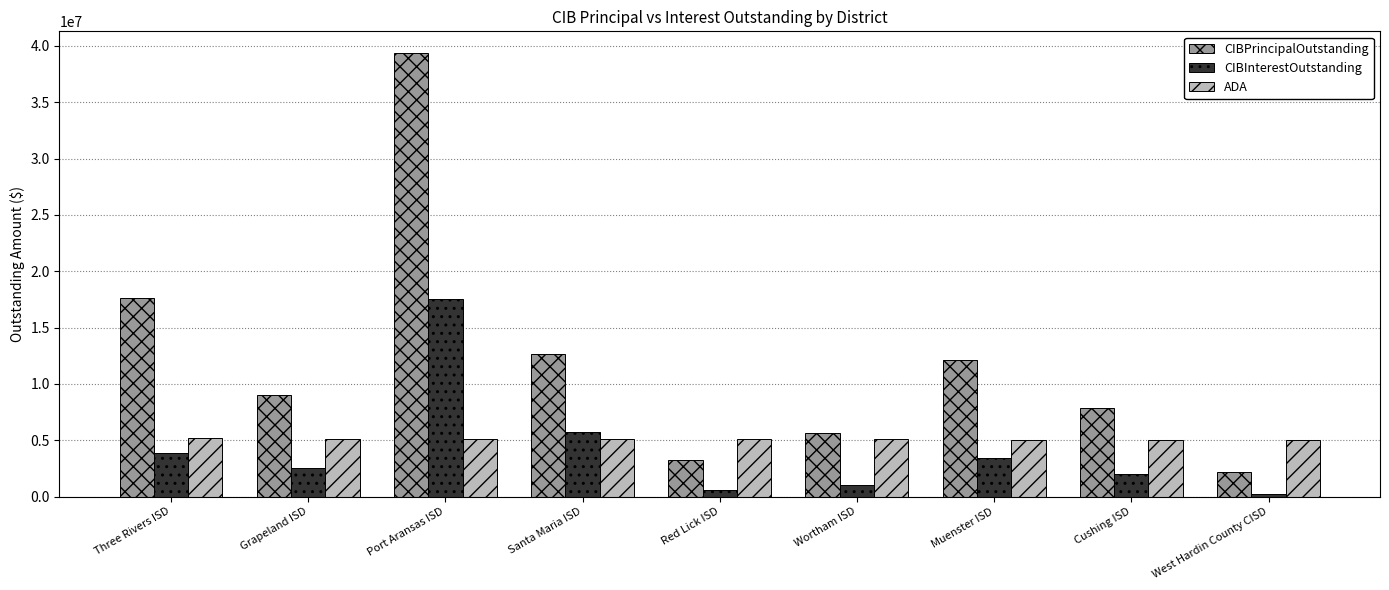

What is the label of the 1st bar from the right?

West Hardin County CISD